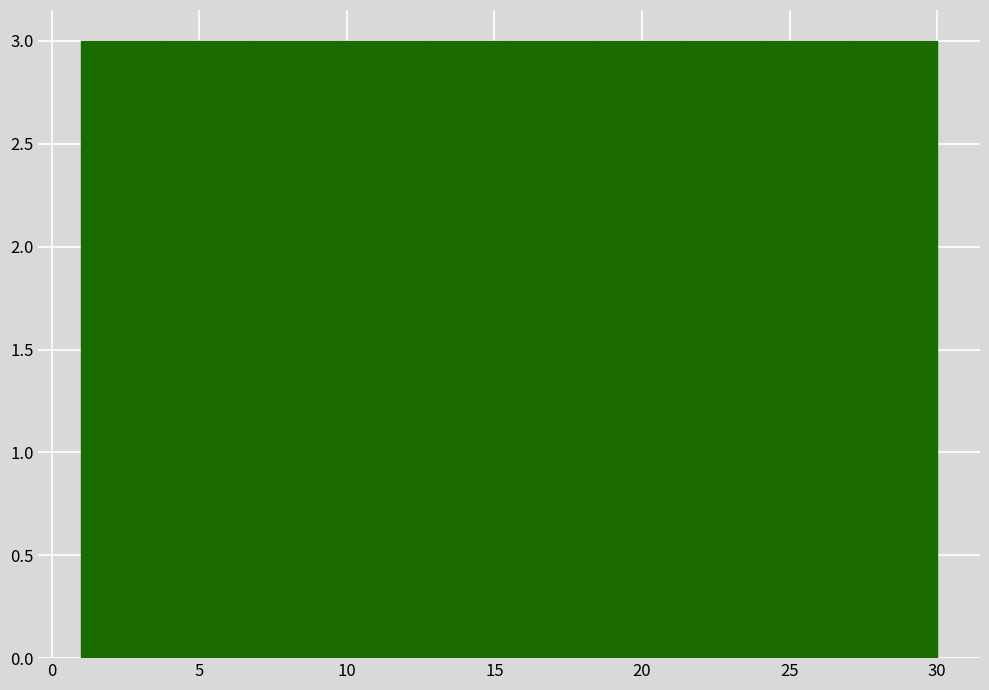

How tall is the bar that spans 15.5 to 18.4 on the x-axis? Neither the bar edges nor the heights are printed on the chart, so give them approximately, as read against the axes.

3